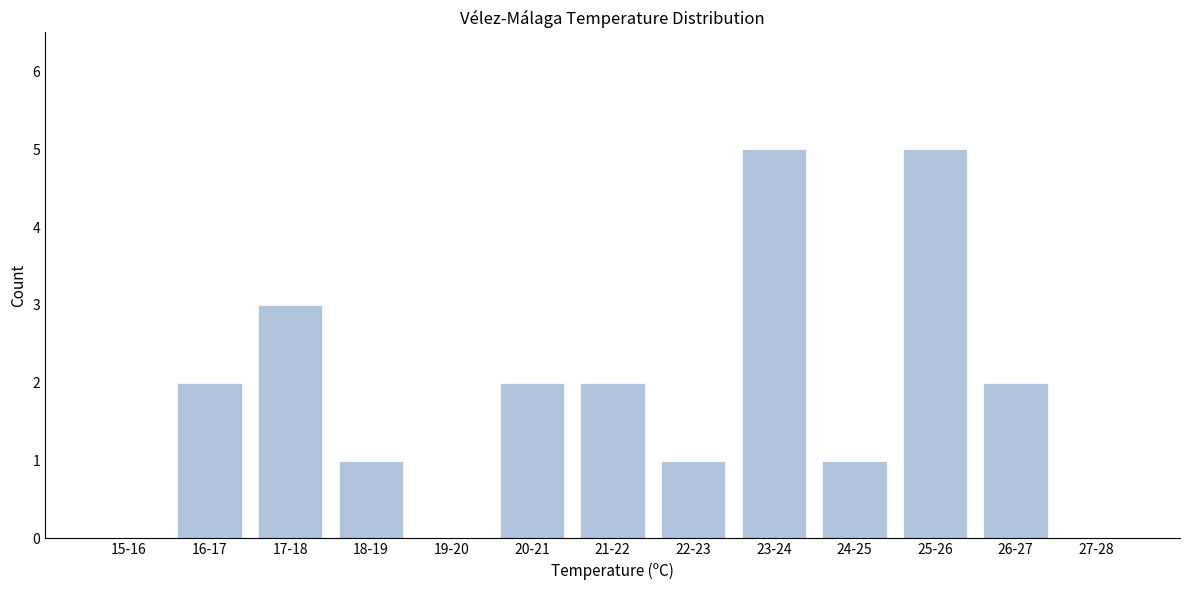

Reading right to left, list all the values displayed in this chart.

27-28=0	26-27=2	25-26=5	24-25=1	23-24=5	22-23=1	21-22=2	20-21=2	19-20=0	18-19=1	17-18=3	16-17=2	15-16=0